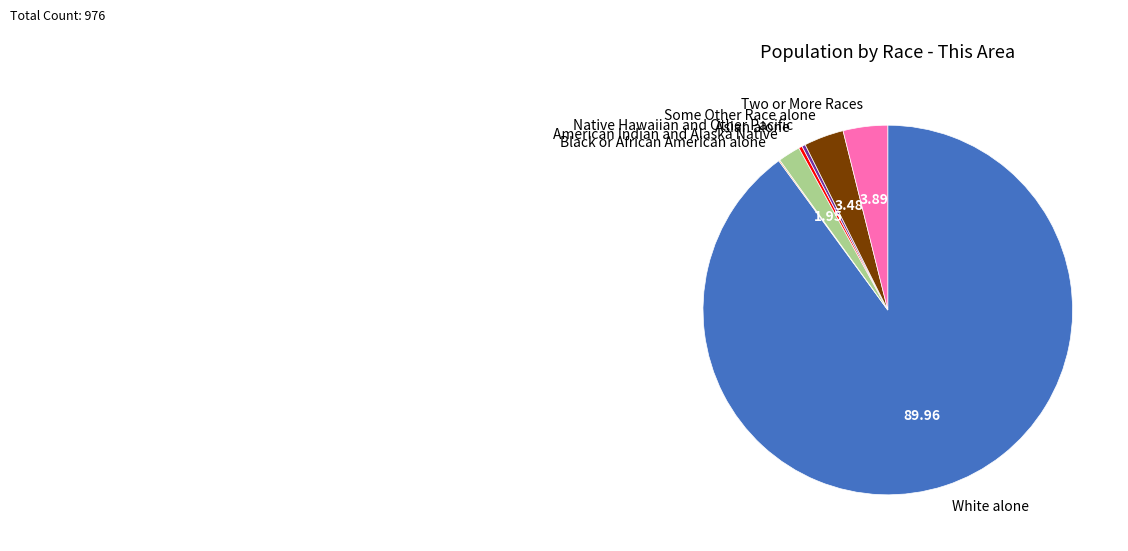

Which category accounts for the majority?

White alone